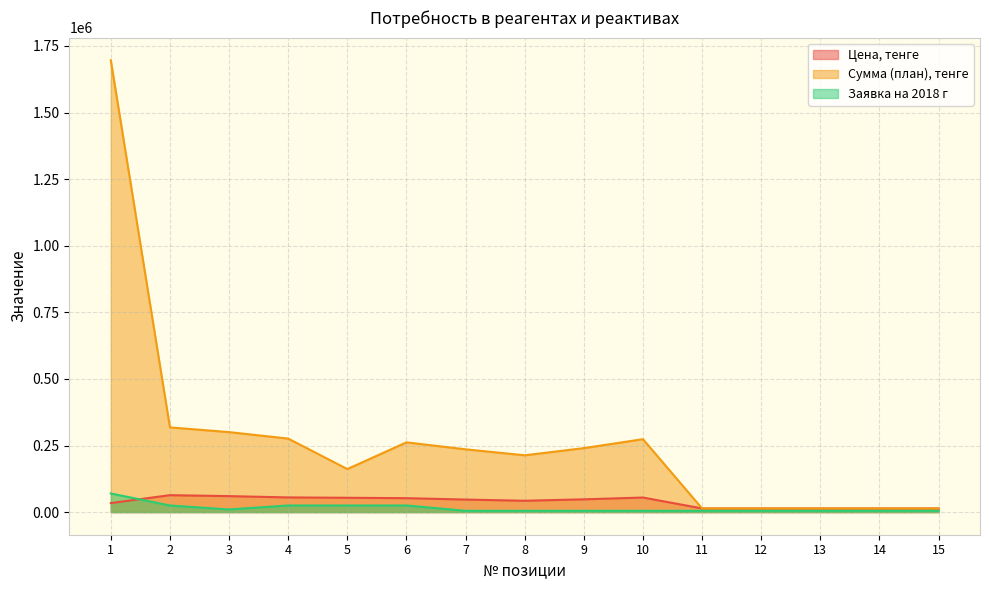

How many lines are shown in the chart?

3